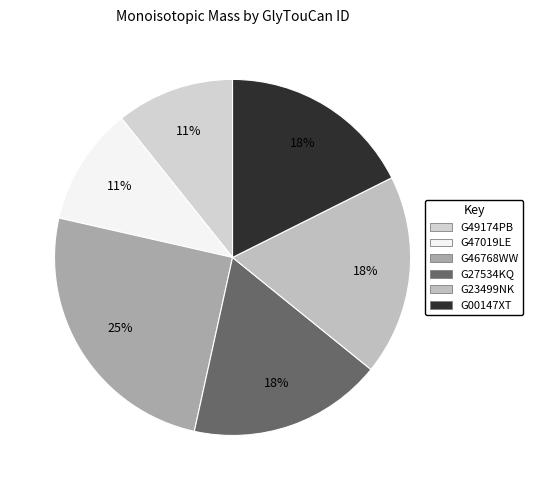

To the nearest percent, what is the average slice percentage?

17%